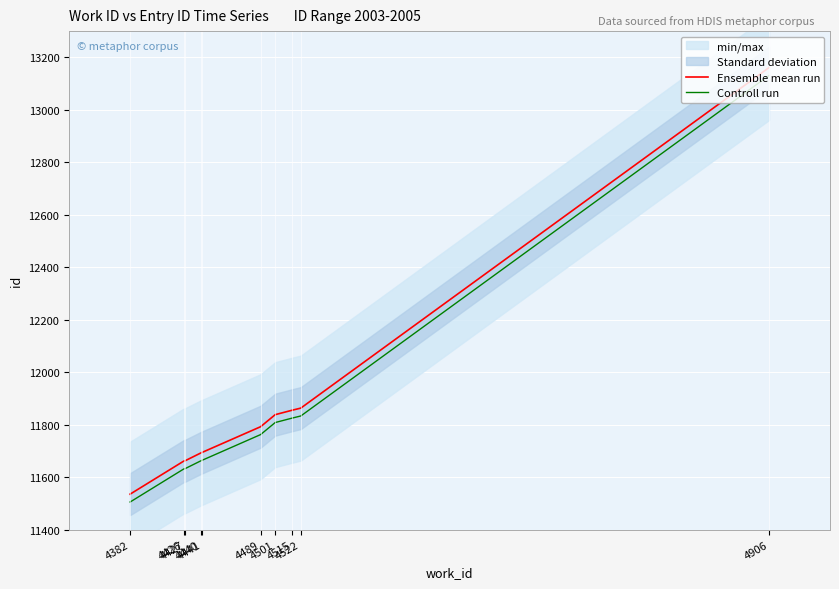

True or false: Controll run has more than 1 points higher than both neighbors.

False